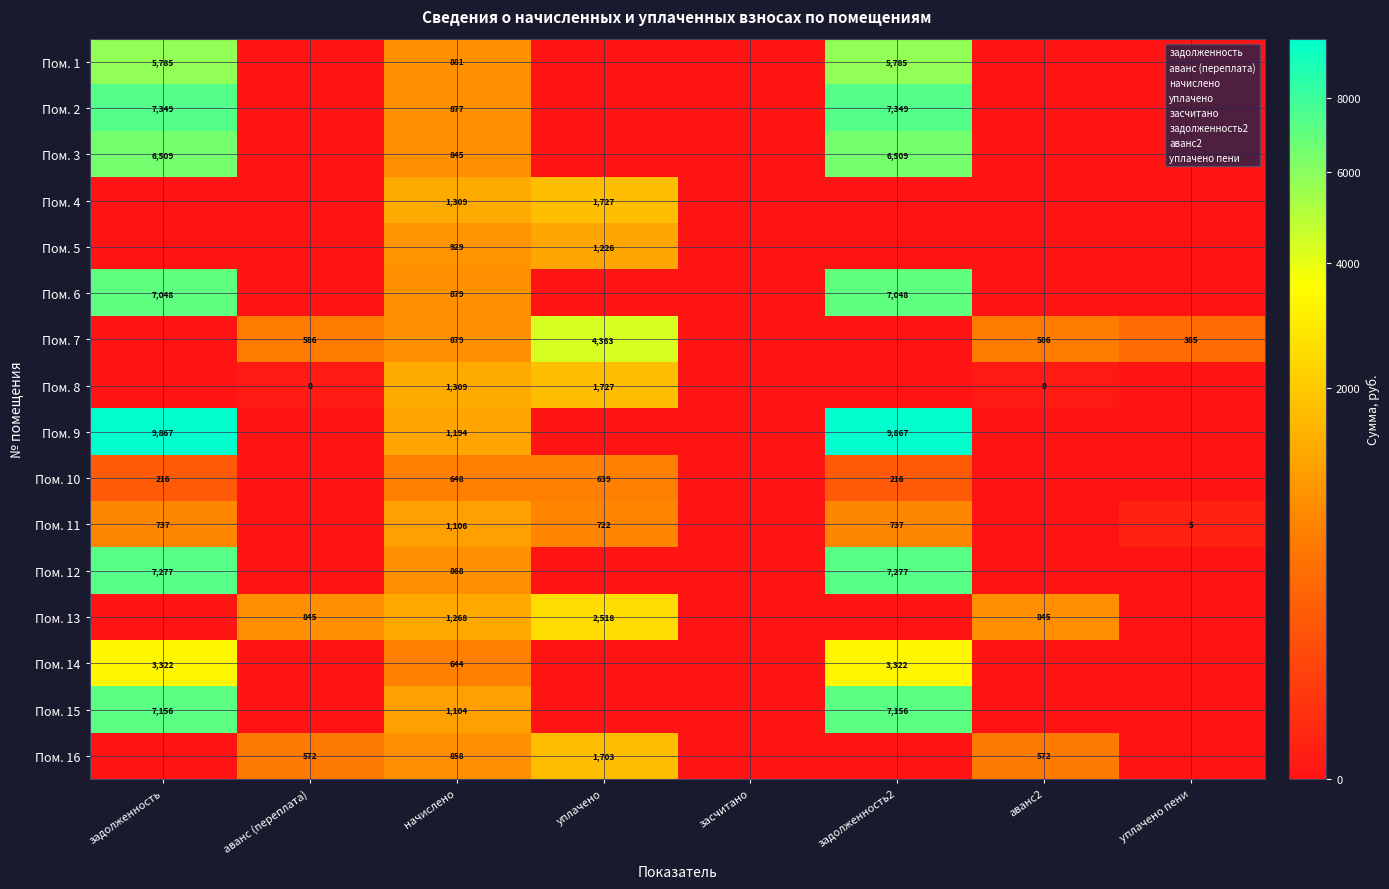

True or false: Пом. 3 has a value of 423 at начислено.

False